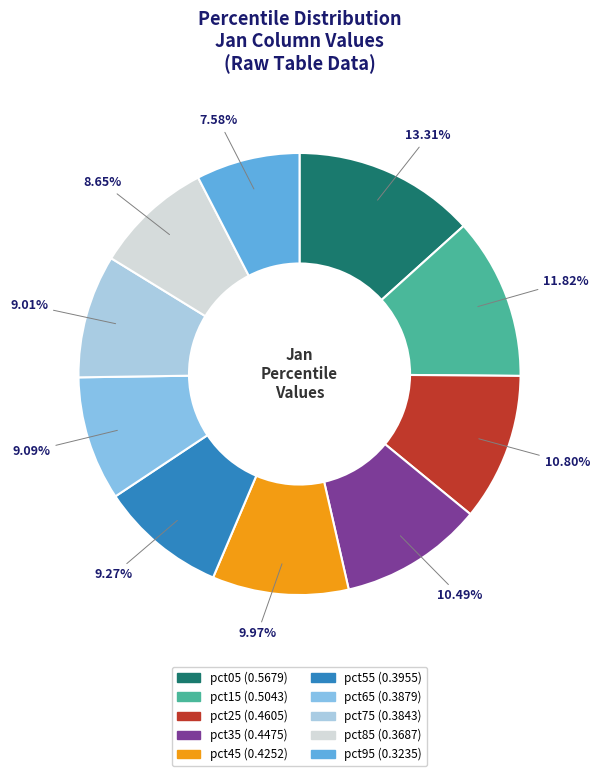

To the nearest percent, what is the average slice percentage?

10%